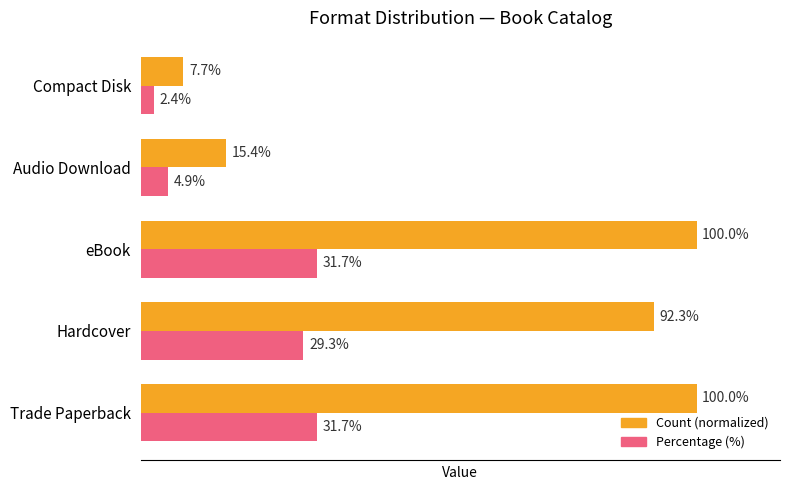

Which series has the largest total across all categories?

Count (normalized)